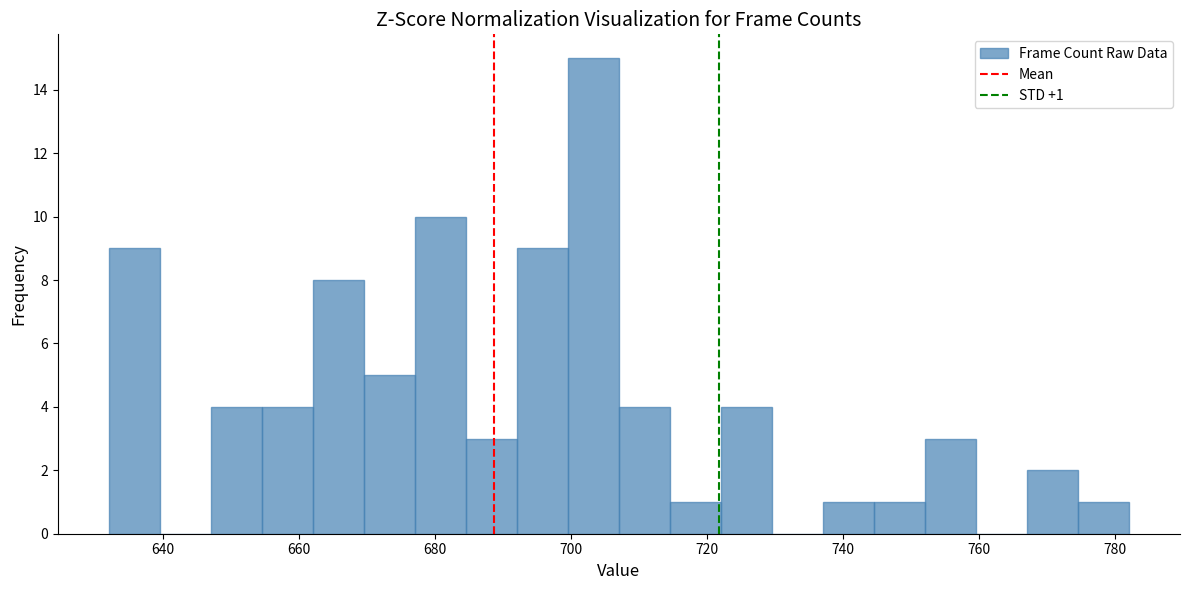

Read against the x-axis, roughly where is the centre of the tallest bar?

704